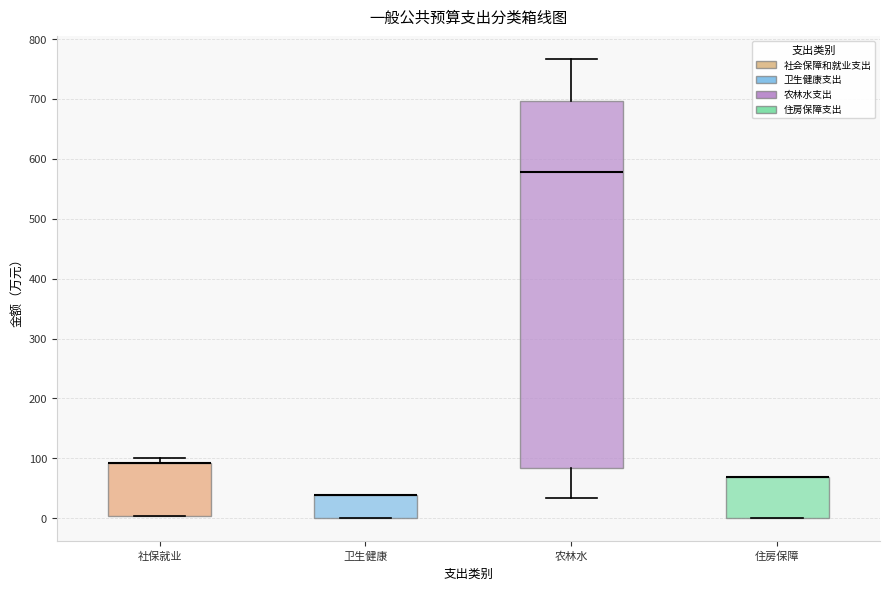

Reading left to right, transcribe this box plot: for each box, give where its median line is, the range the box spans, and where its two whiskers end, as read against the y-axis. The values are not printed on the chart, so give them approximately, as read against the axis.

社保就业: median 90 (drawn on the box's upper edge), box 0 to 90, whiskers 0 to 100
卫生健康: median 40 (drawn on the box's upper edge), box 0 to 40, whiskers 0 to 40
农林水: median 580, box 80 to 700, whiskers 30 to 770
住房保障: median 70 (drawn on the box's upper edge), box 0 to 70, whiskers 0 to 70